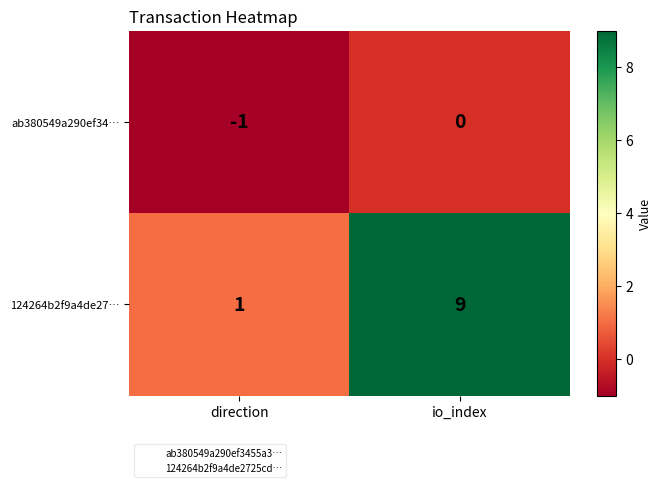

Reading left to right, transcribe all the data shown in this chart.

ab380549a290ef34…: -1	0
124264b2f9a4de27…: 1	9